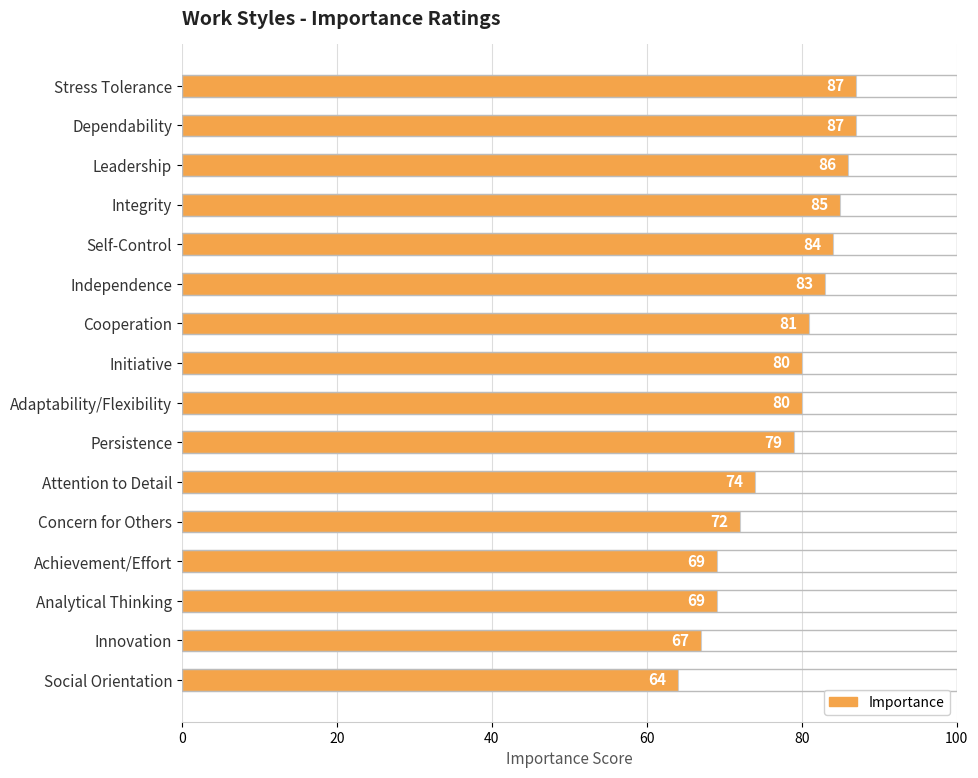

True or false: the data shows 72 at Concern for Others.

True